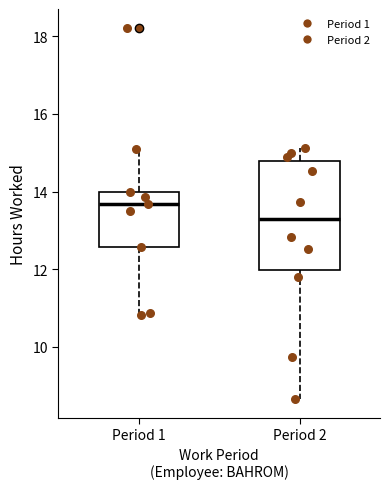

Comparing the boxes themselves (not the whiskers), which one is the tallest?

Period 2